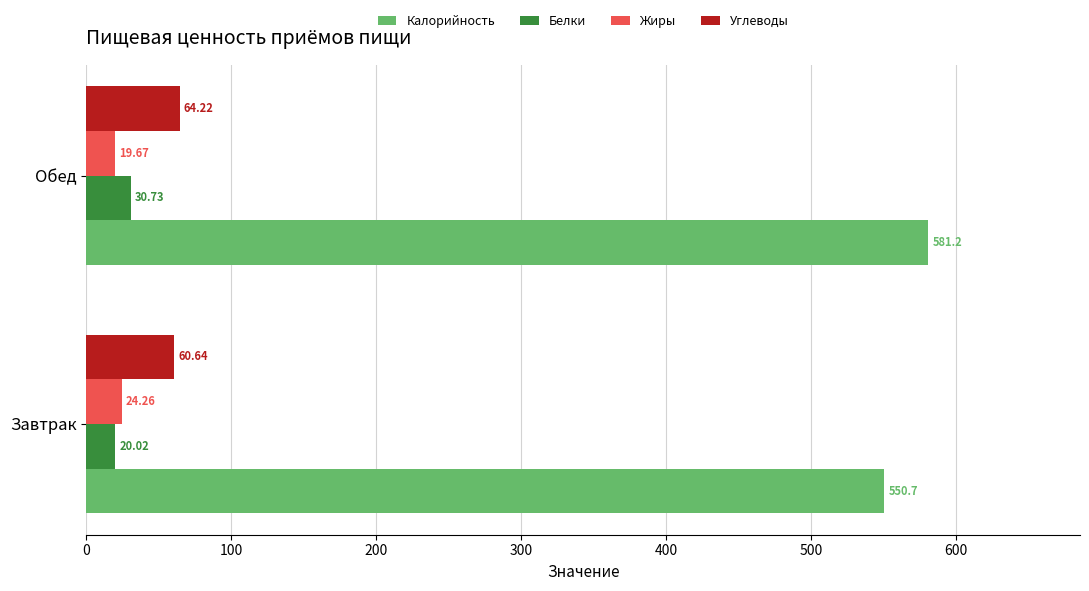

Which category has the lowest value in the Углеводы series?

Завтрак